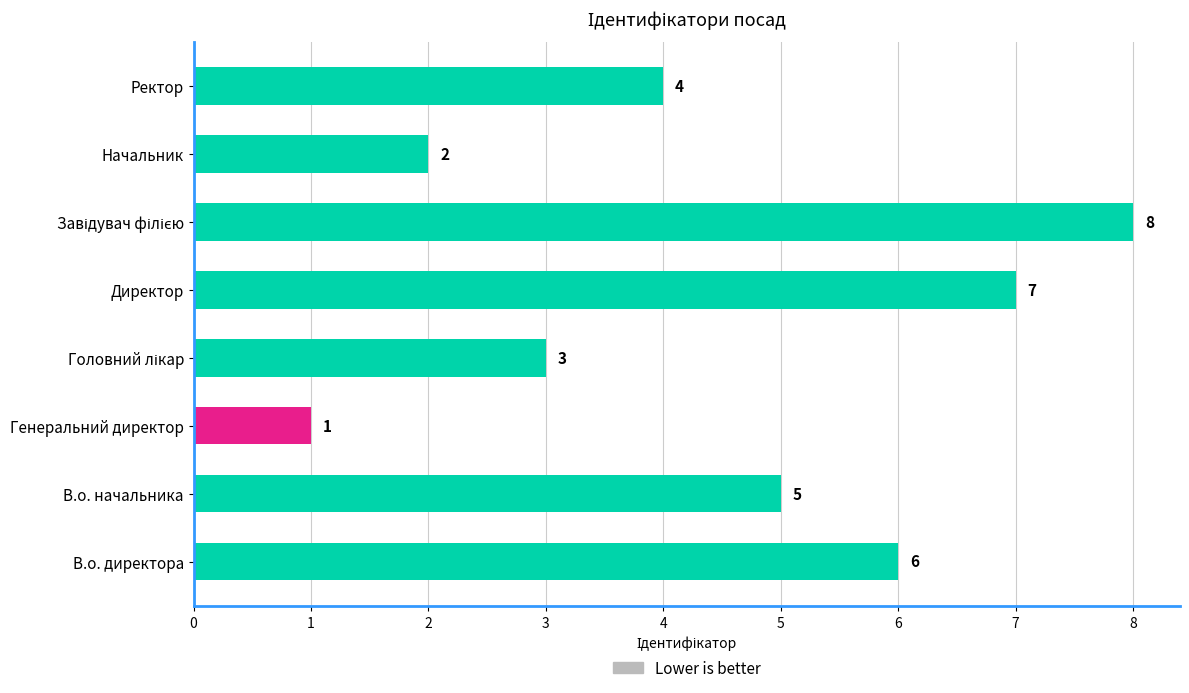

At which label is the value closest to 4?

Ректор